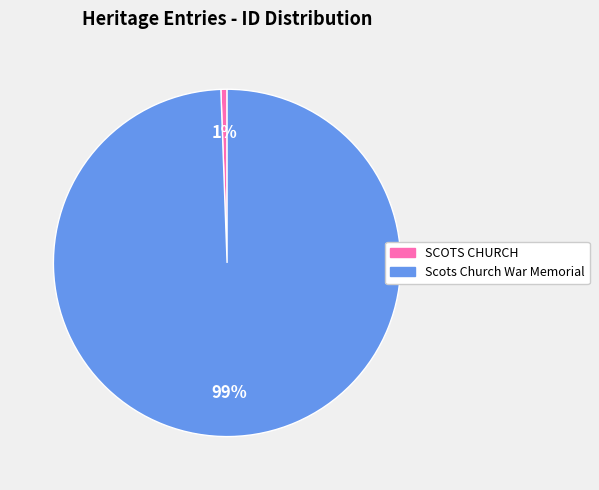

To the nearest percent, what is the combined percentage of Scots Church War Memorial and SCOTS CHURCH?

100%